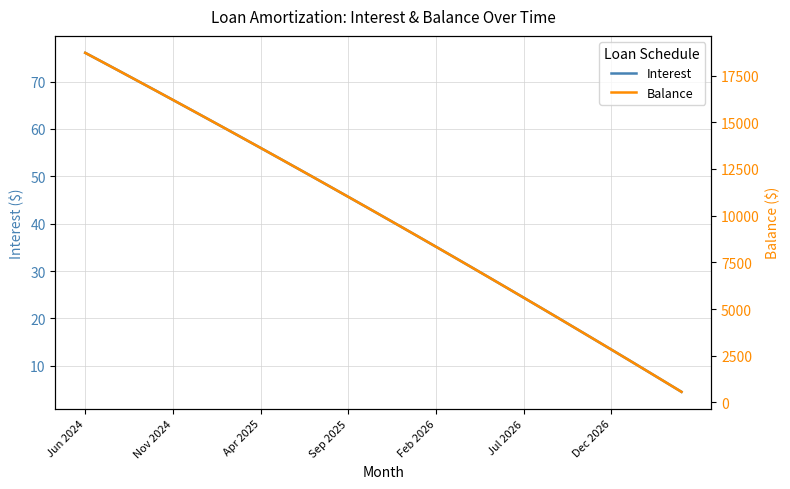

The value of Interest at Jul 2026 is 24.4. True or false?

True